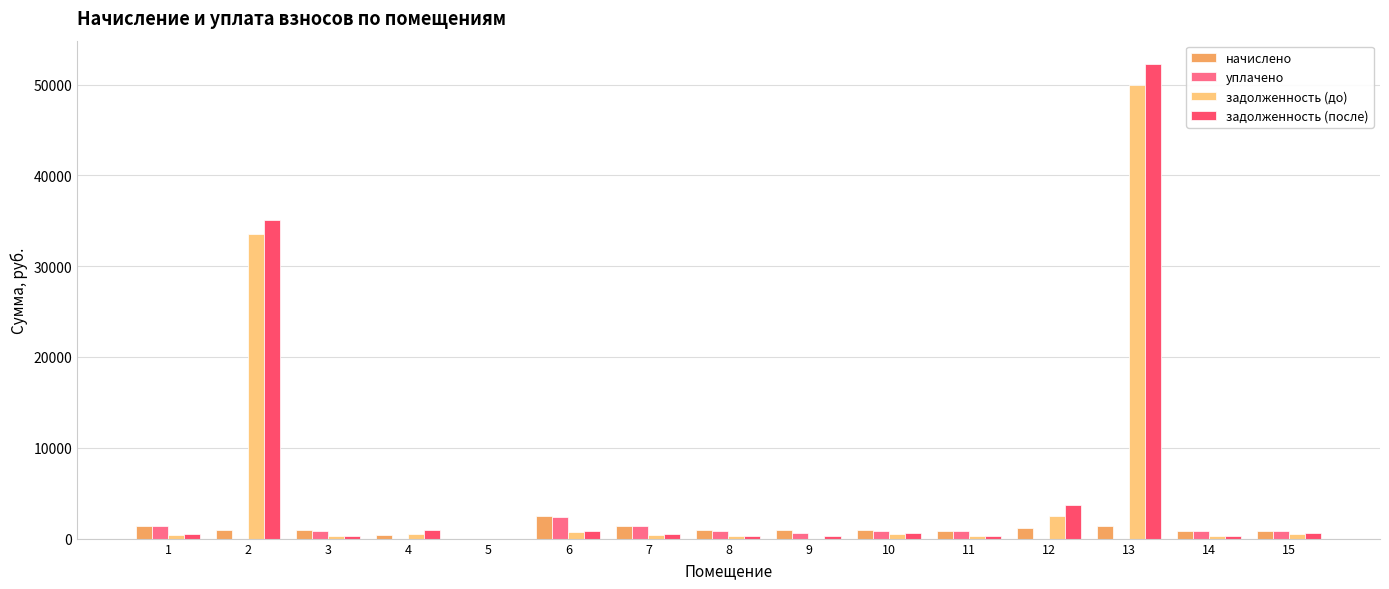

How many data points does each series have?

15